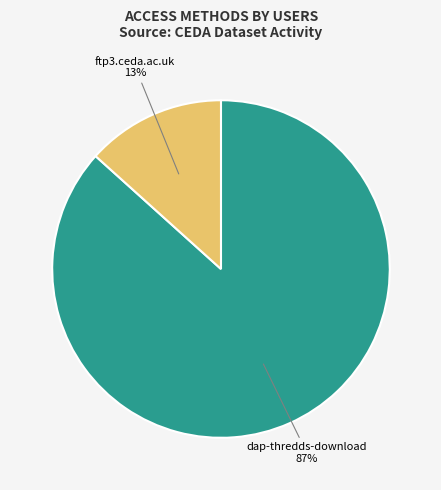

Which category has the biggest portion of the pie?

dap-thredds-download